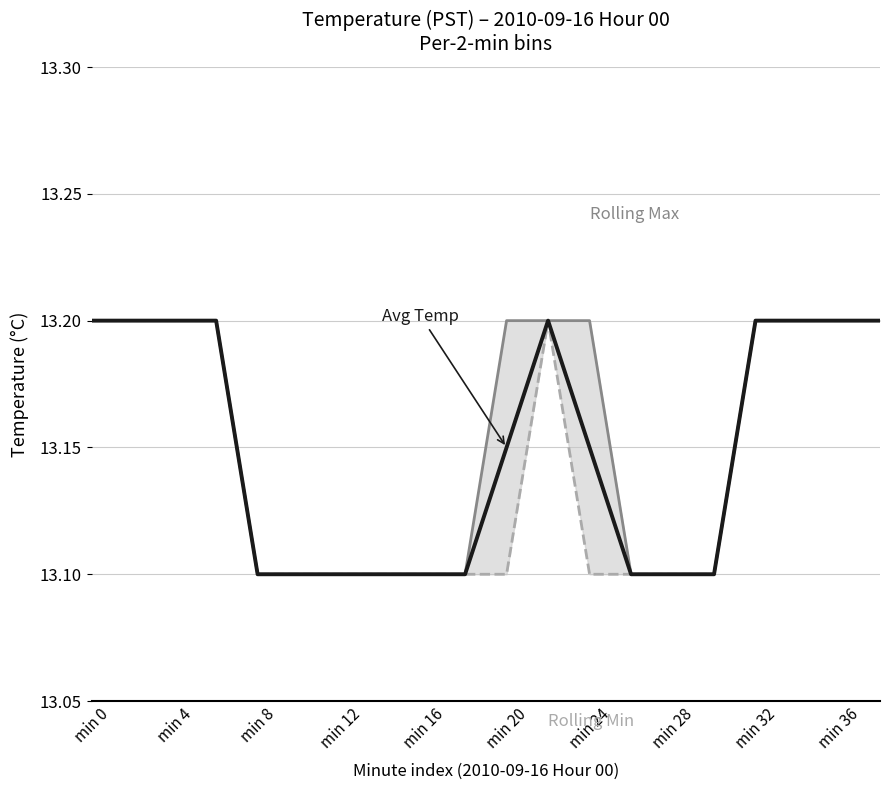

True or false: Rolling Min and Avg Temp intersect in this chart.

False